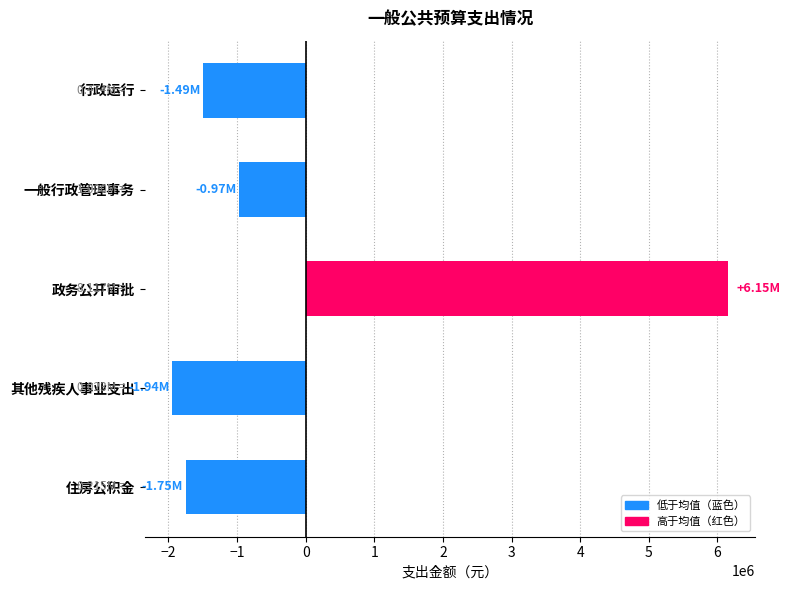

List the labels in order of value, smallest first.

其他残疾人事业支出, 住房公积金, 行政运行, 一般行政管理事务, 政务公开审批